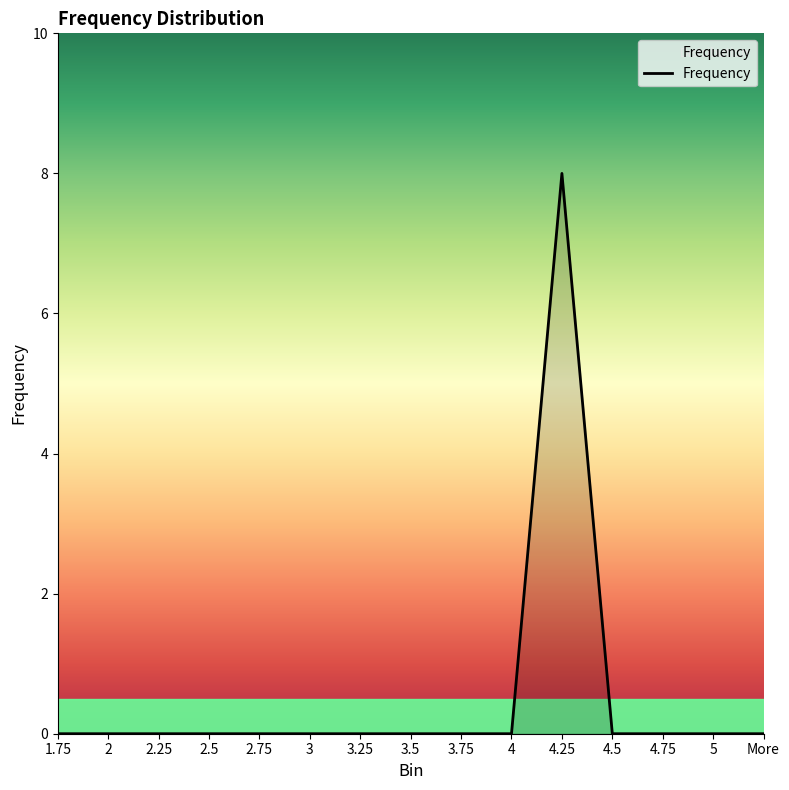

True or false: the data shows 0 at 2.

True